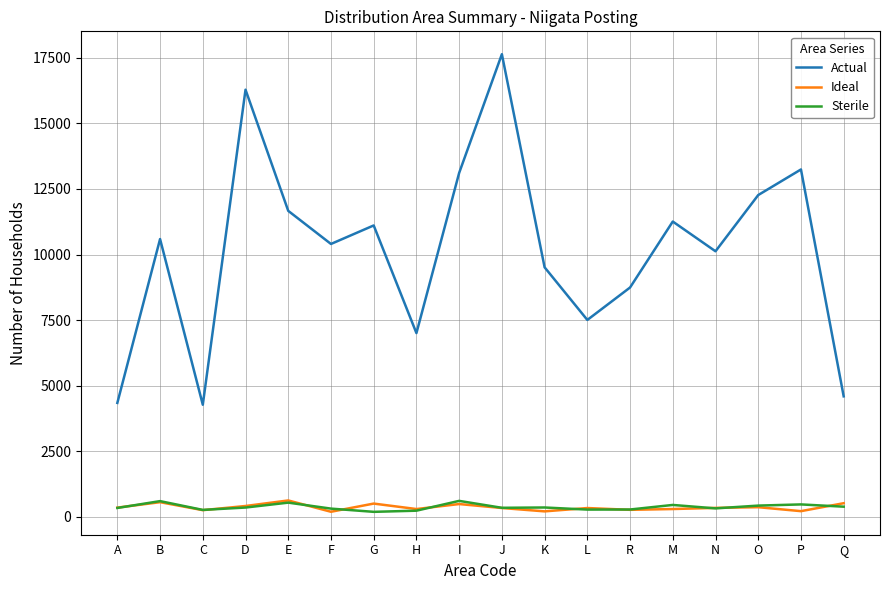

Is it true that Ideal equals 623 at E?

True